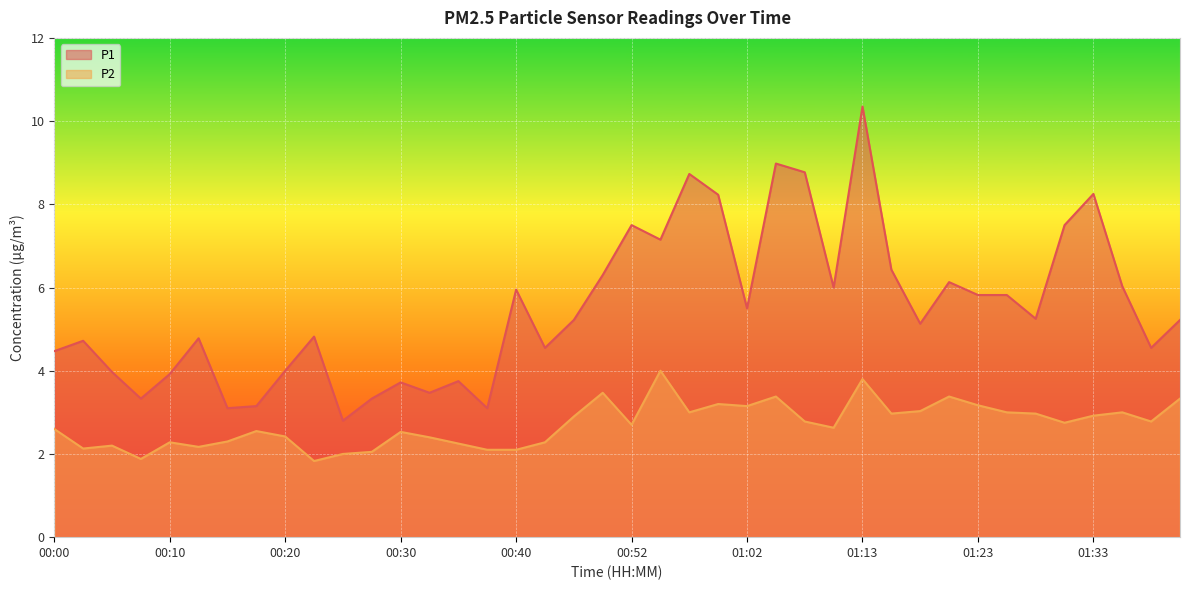

Is it true that P2 equals 0.8 at 01:40?

False